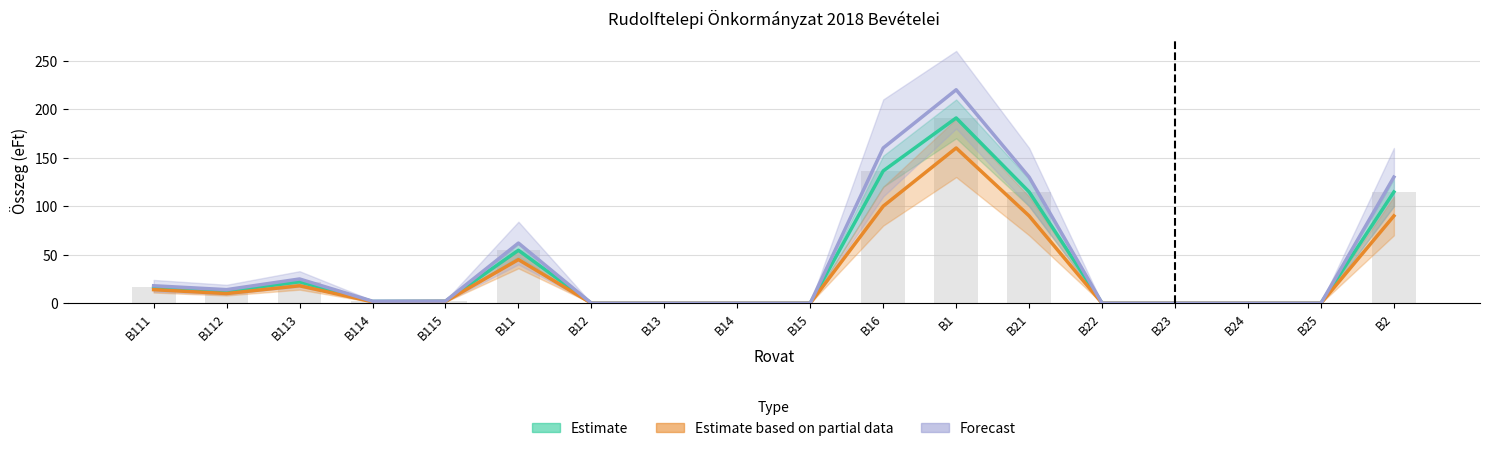

Are the bars horizontal?

No